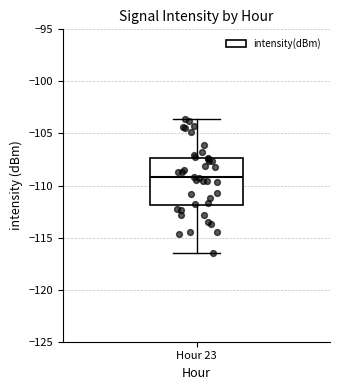

Transcribe this box plot: give where the median line is, the range the box spans, and where the two whiskers end, as read against the y-axis. The values are not printed on the chart, so give them approximately, as read against the axis.

median -109.0, box -112.0 to -107.5, whiskers -116.5 to -103.5